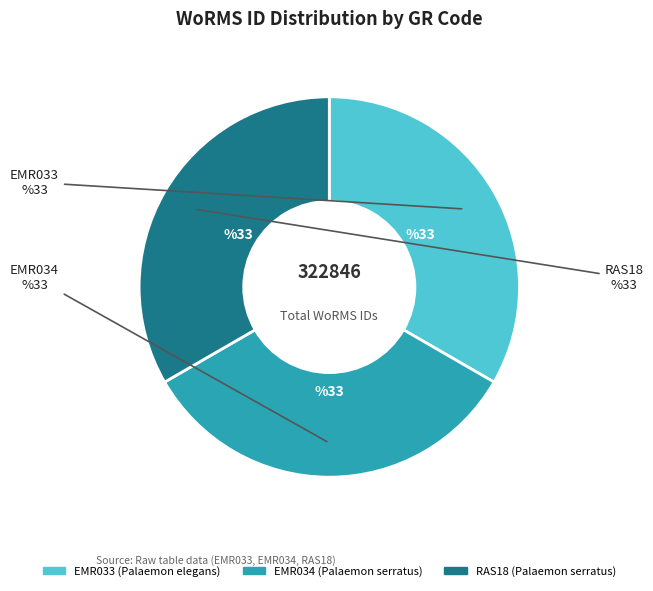

To the nearest percent, what percentage of the pie is EMR033?

33%